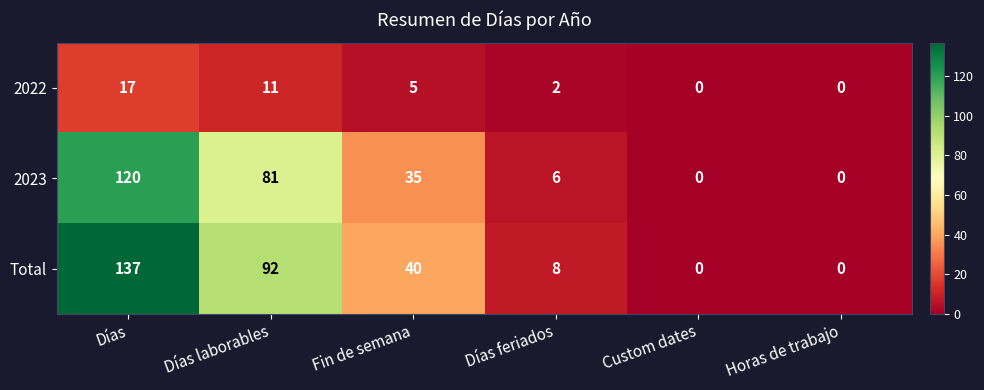

Which series has the widest spread of values?

Total